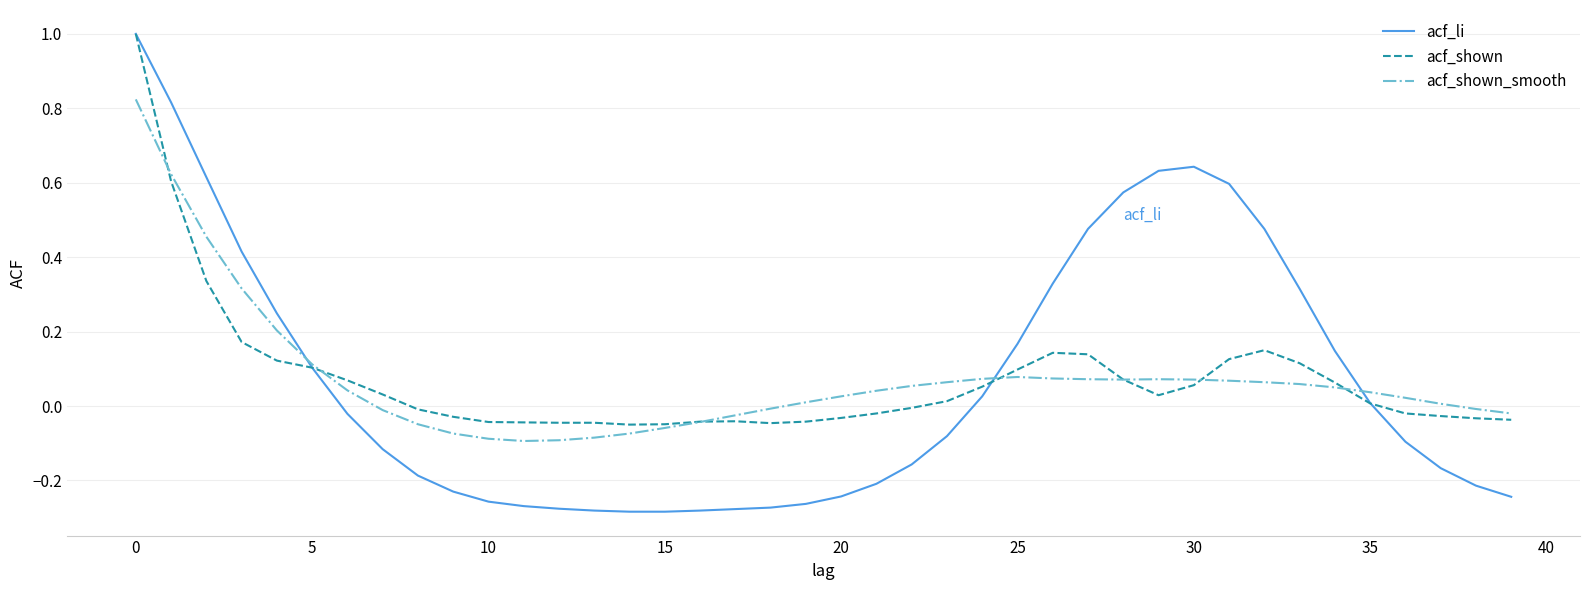

How many positive values does the acf_shown_smooth series have?

26